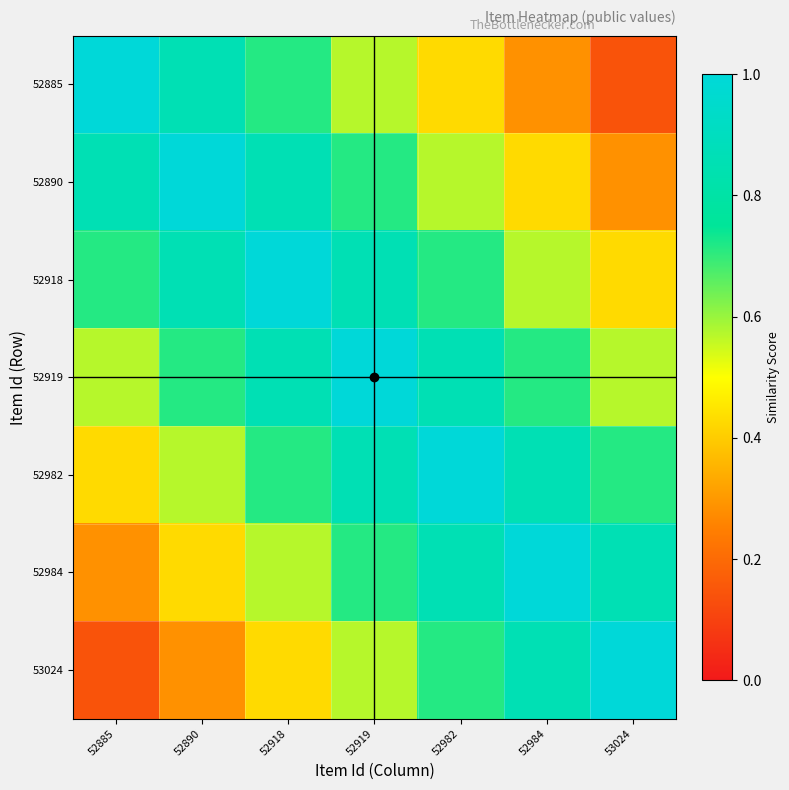

Reading left to right, list all the values displayed in this chart.

52885: 52885=1.0	52890=0.9	52918=0.7	52919=0.6	52982=0.4	52984=0.3	53024=0.1
52890: 52885=0.9	52890=1.0	52918=0.9	52919=0.7	52982=0.6	52984=0.4	53024=0.3
52918: 52885=0.7	52890=0.9	52918=1.0	52919=0.9	52982=0.7	52984=0.6	53024=0.4
52919: 52885=0.6	52890=0.7	52918=0.9	52919=1.0	52982=0.9	52984=0.7	53024=0.6
52982: 52885=0.4	52890=0.6	52918=0.7	52919=0.9	52982=1.0	52984=0.9	53024=0.7
52984: 52885=0.3	52890=0.4	52918=0.6	52919=0.7	52982=0.9	52984=1.0	53024=0.9
53024: 52885=0.1	52890=0.3	52918=0.4	52919=0.6	52982=0.7	52984=0.9	53024=1.0